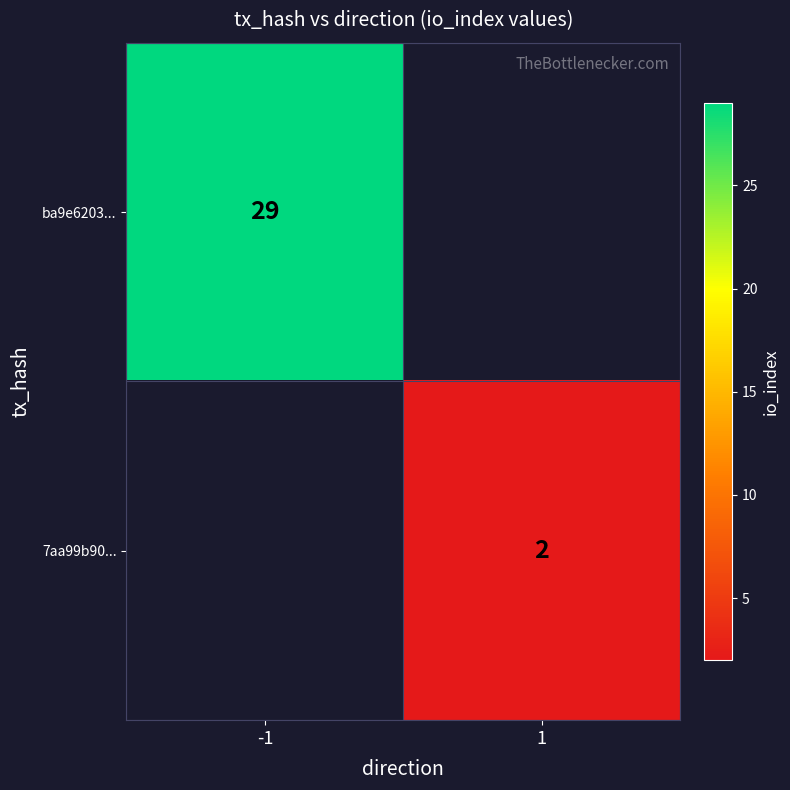

Is it true that ba9e6203... equals 20 at -1?

False